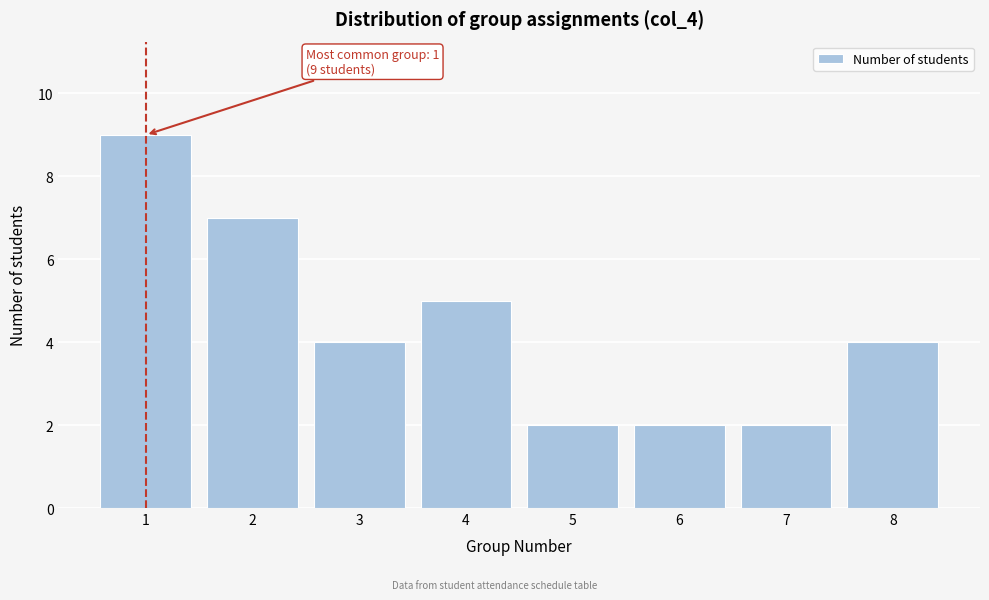

Over which range of the x-axis is the bar tallest?

0.5 to 1.5